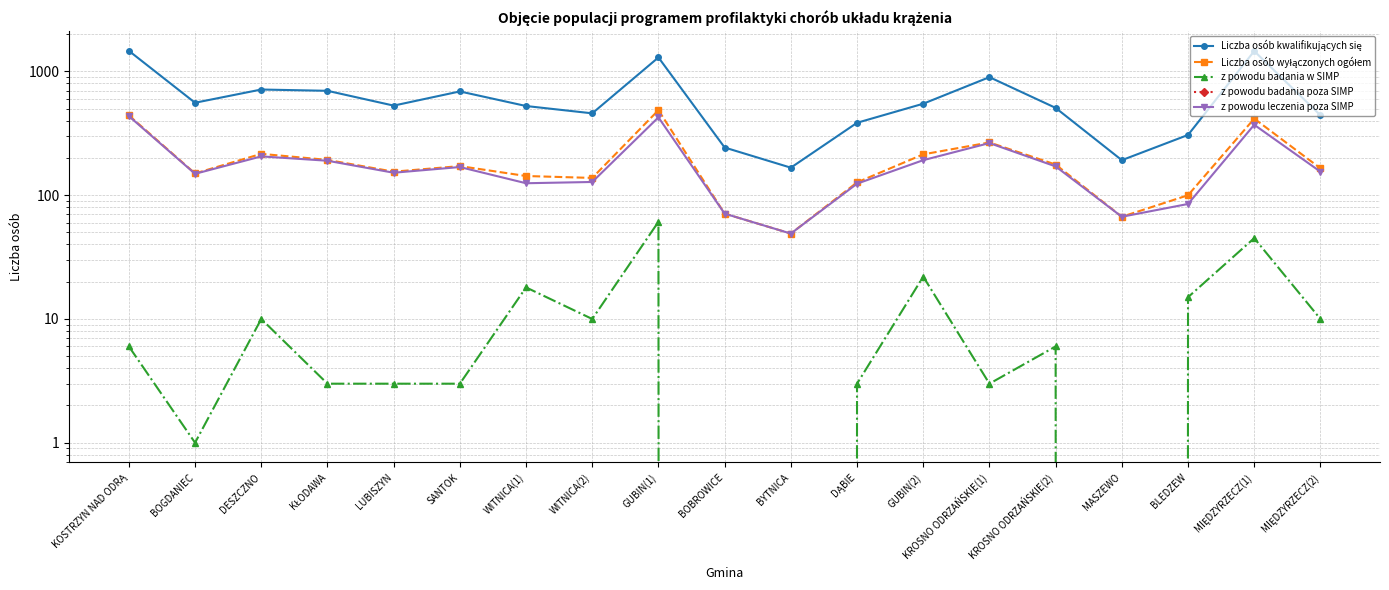

True or false: z powodu badania poza SIMP has a value of 0 at DESZCZNO.

True